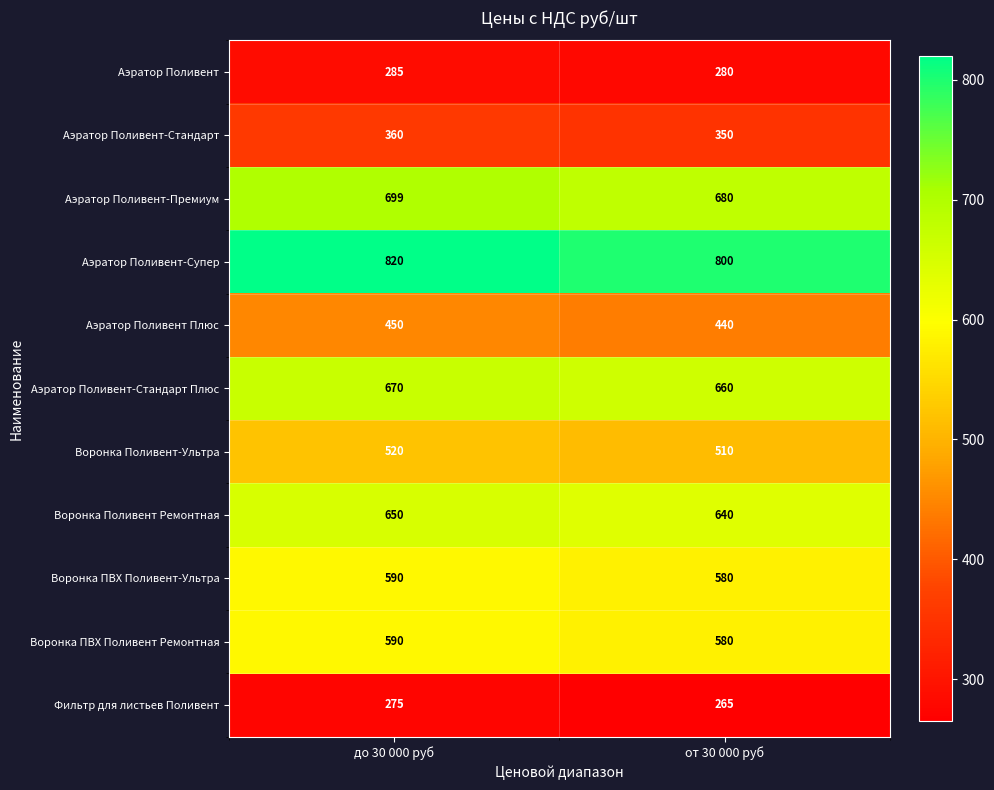

Which series changed the most between до 30 000 руб and от 30 000 руб?

Аэратор Поливент-Супер